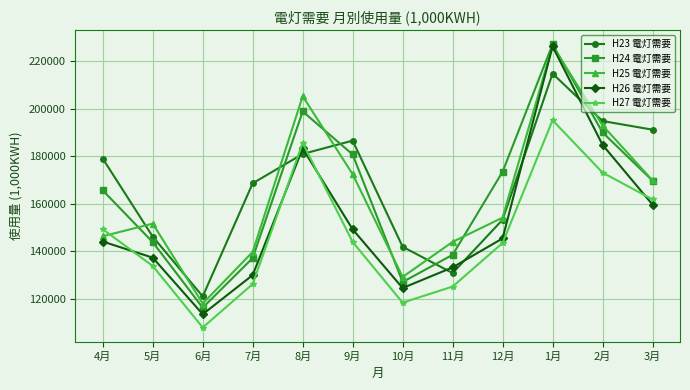

Is it true that H25 電灯需要 equals 151674 at 5月?

True